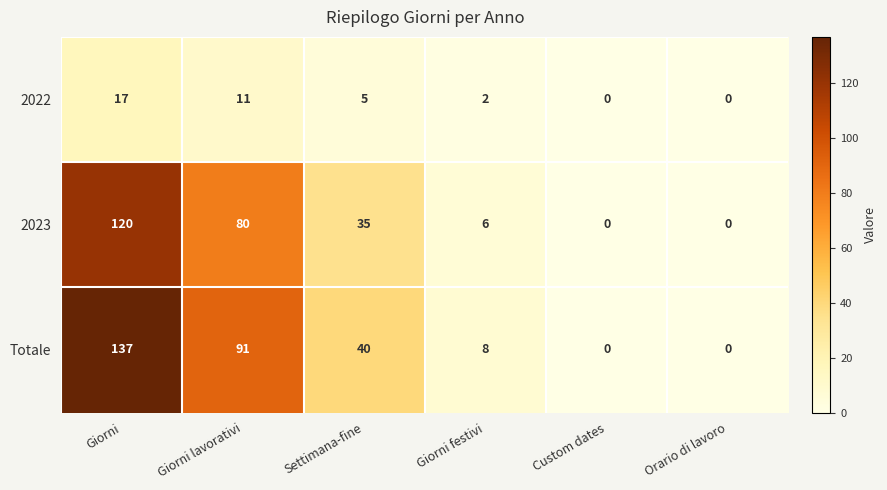

True or false: 2022 has a value of -12 at Custom dates.

False